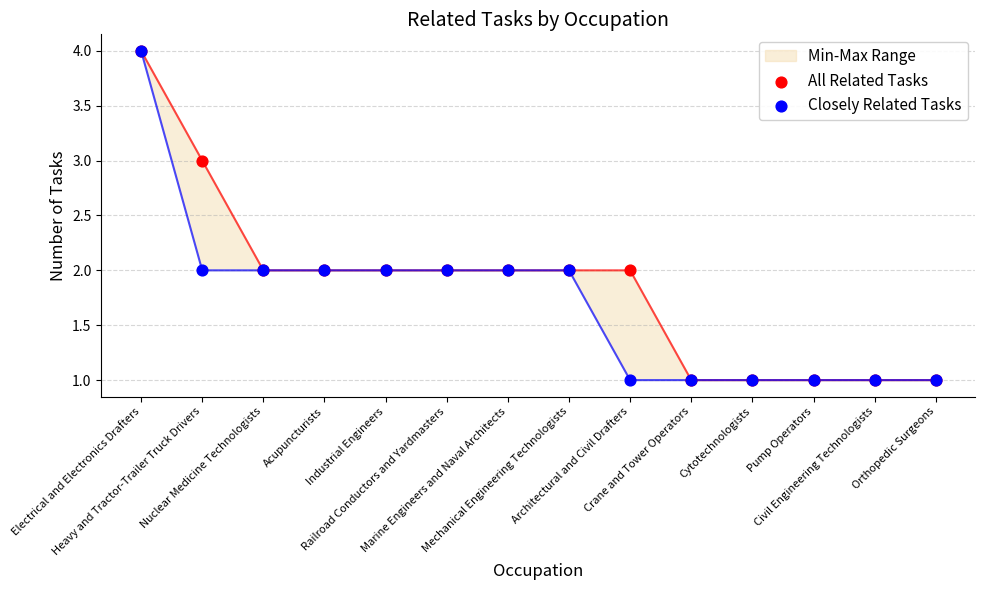

What is the total value across all series at Mechanical Engineering Technologists?

4